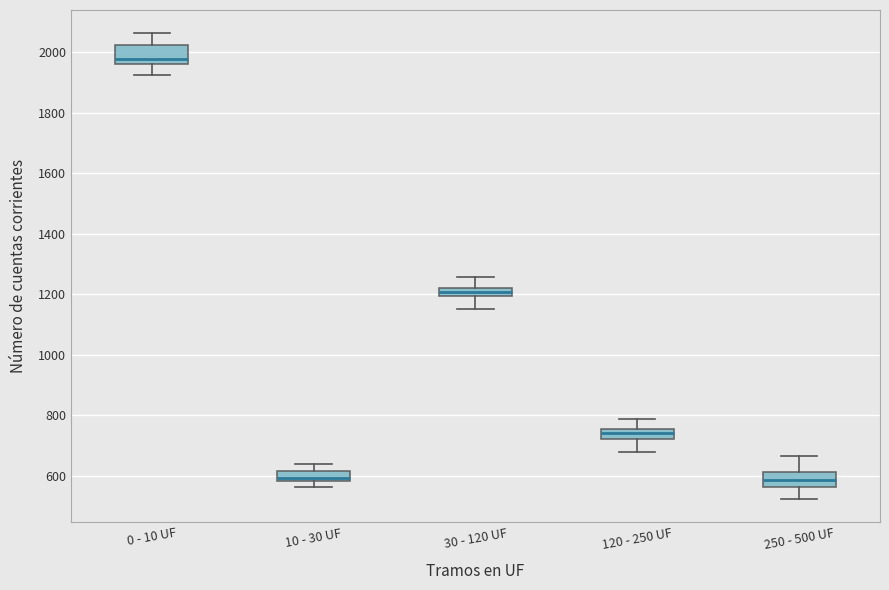

Where is the lower edge of the box for 120 - 250 UF on the y-axis? The values are not printed on the chart, so give them approximately, as read against the axis.

720